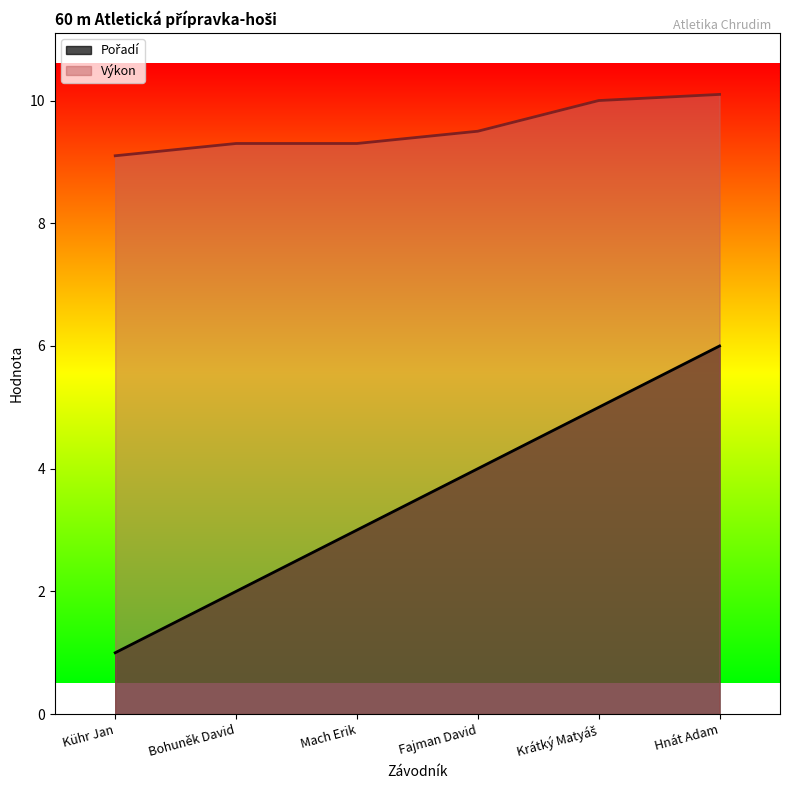

List the series in order of their overall mean, highest first.

Výkon, Pořadí